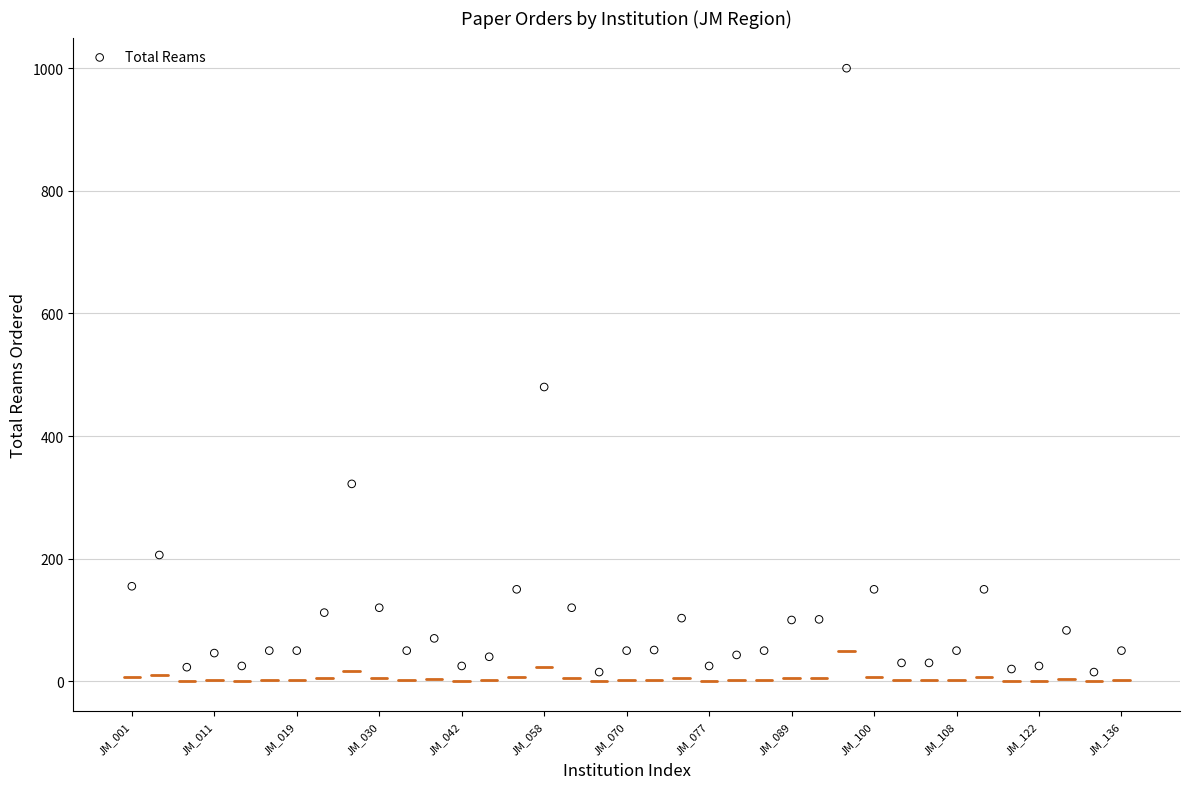

What Y value in the scatter plot is closest to 507?

480